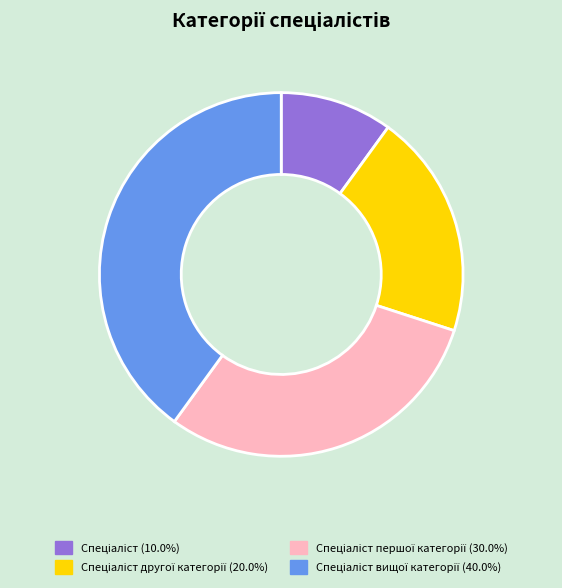

Is there a majority slice in this chart?

No